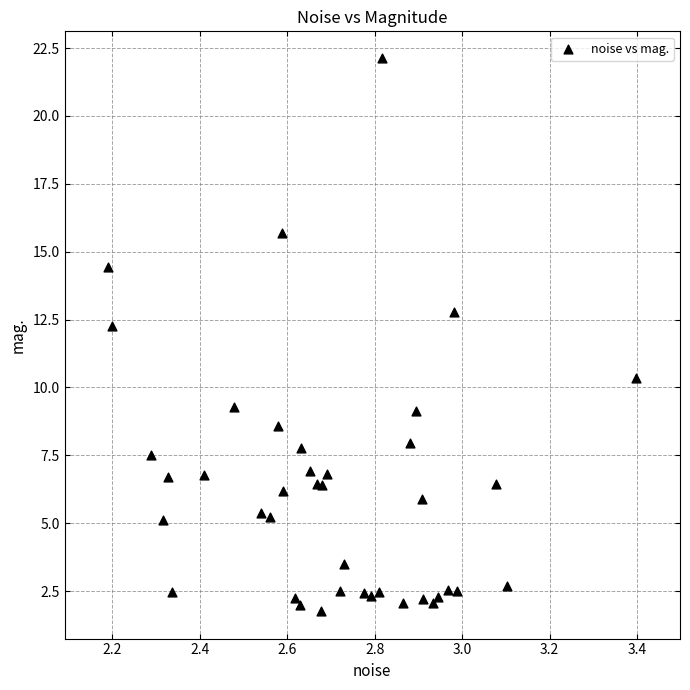

What Y value in the scatter plot is closest to 11?

10.4